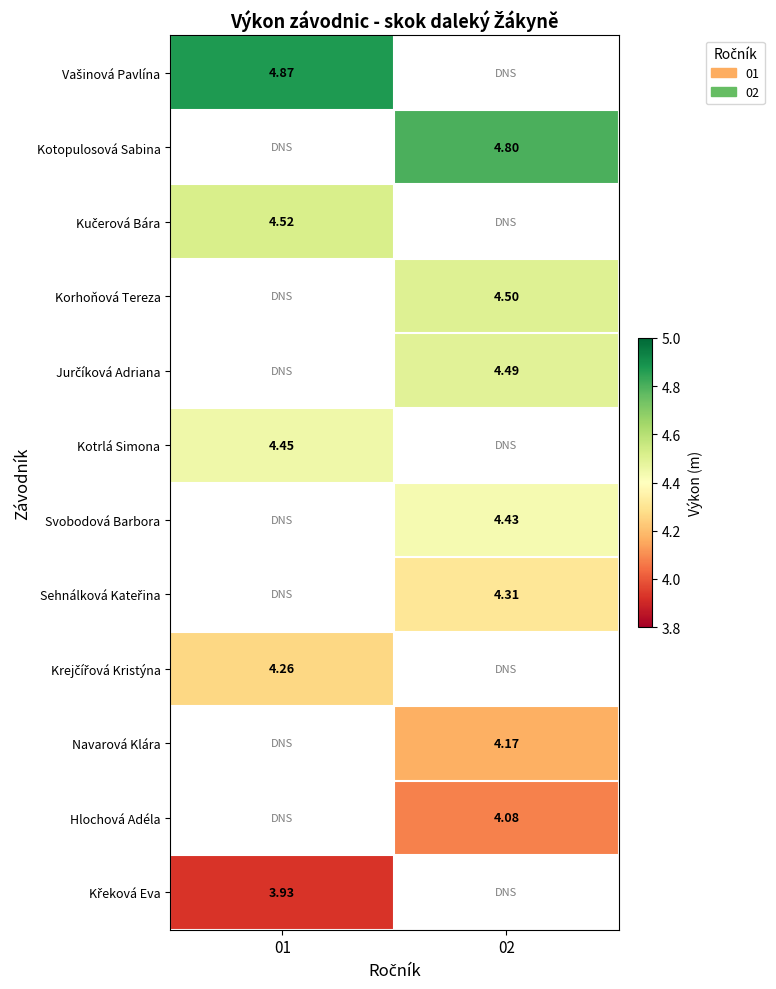

Which has a higher value, 02 or 01?

01